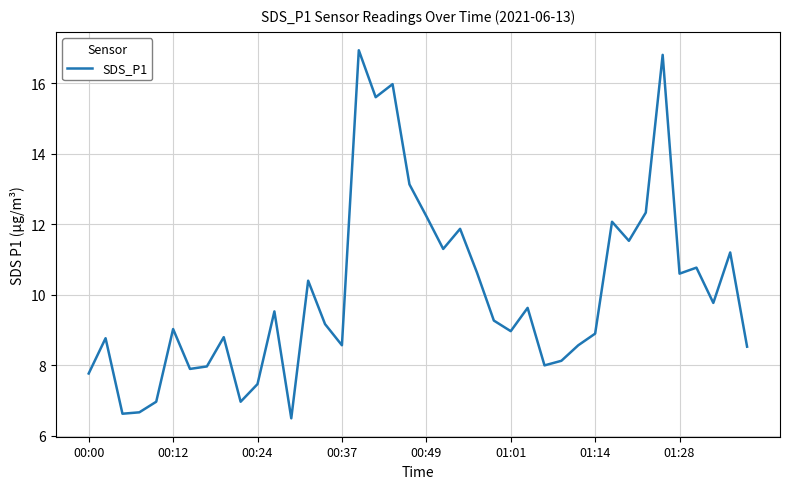

What is the maximum value shown in the chart?

16.9